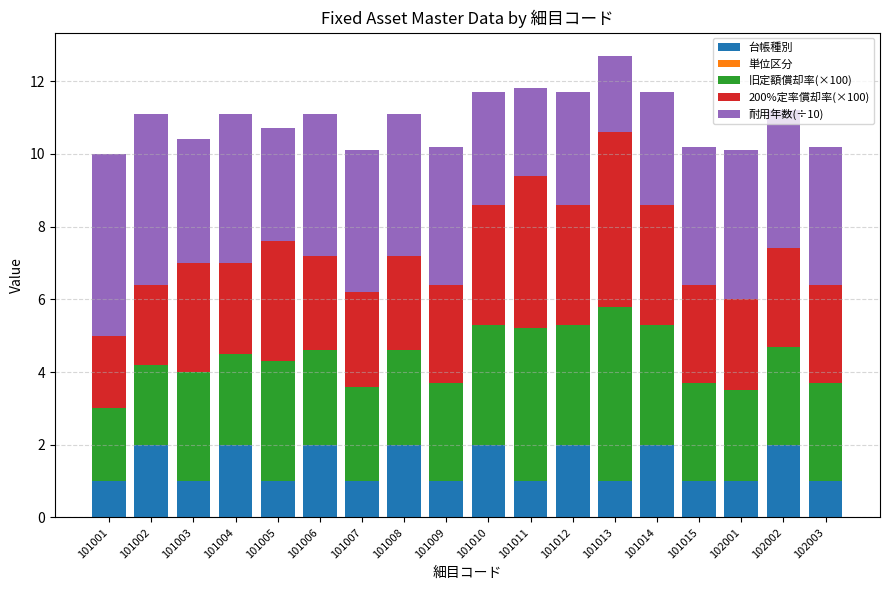

What is the highest value of the 台帳種別 series?

2.0